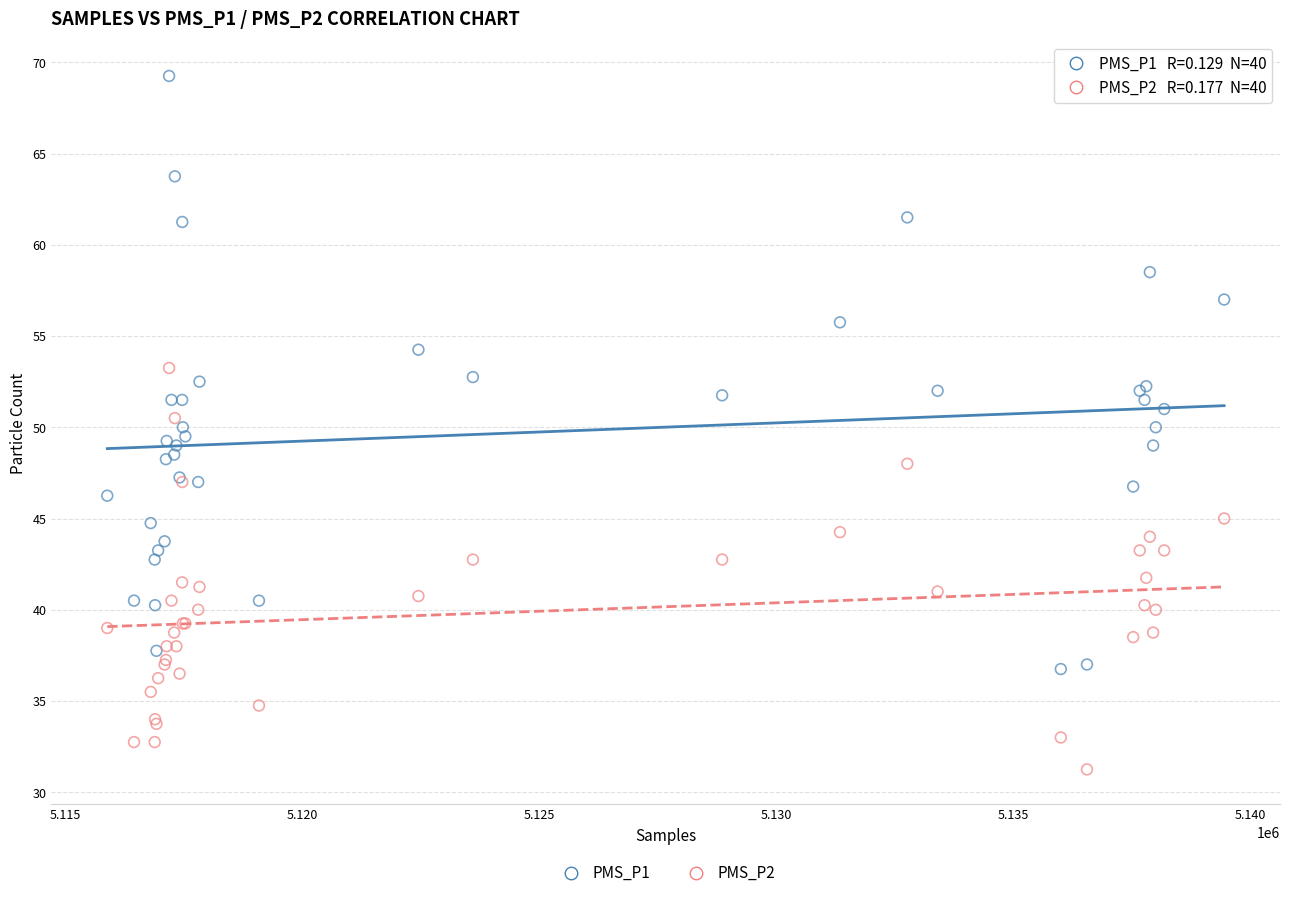

Which series reaches the minimum Y coordinate?

PMS_P2